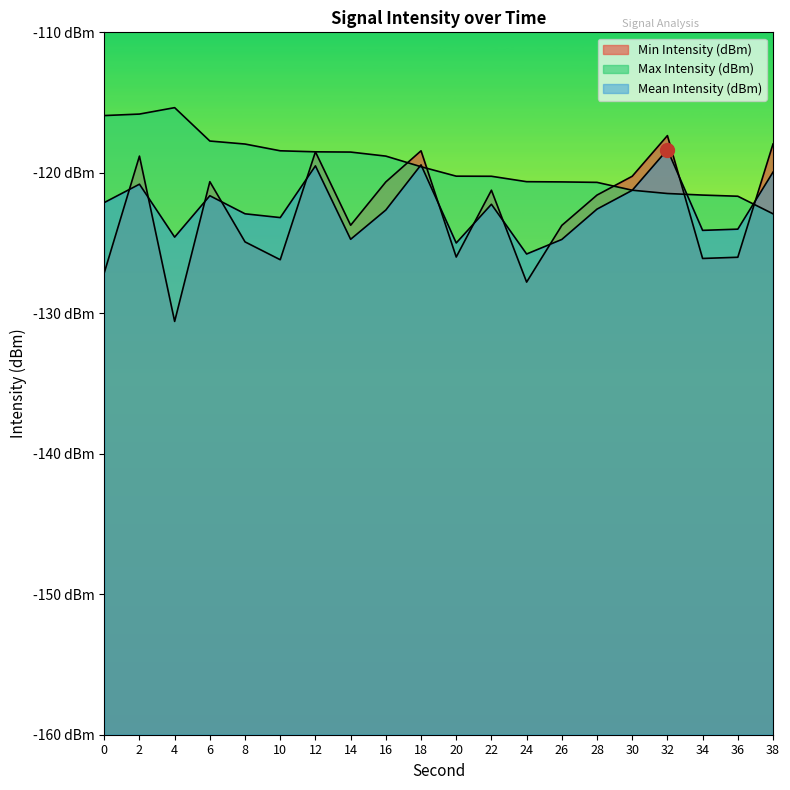

Between 34 and 6, which is larger?

6